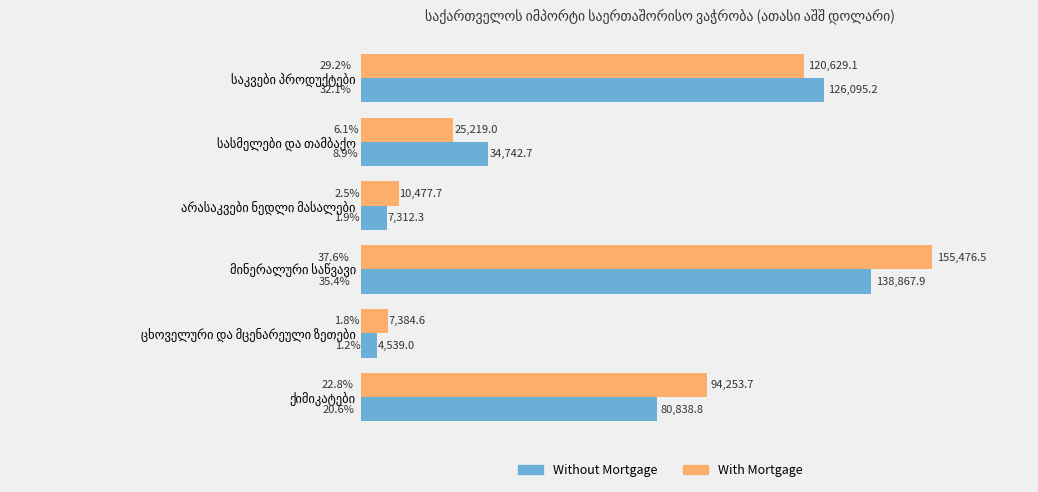

Rank the series by their average value, from highest to lowest.

With Mortgage, Without Mortgage